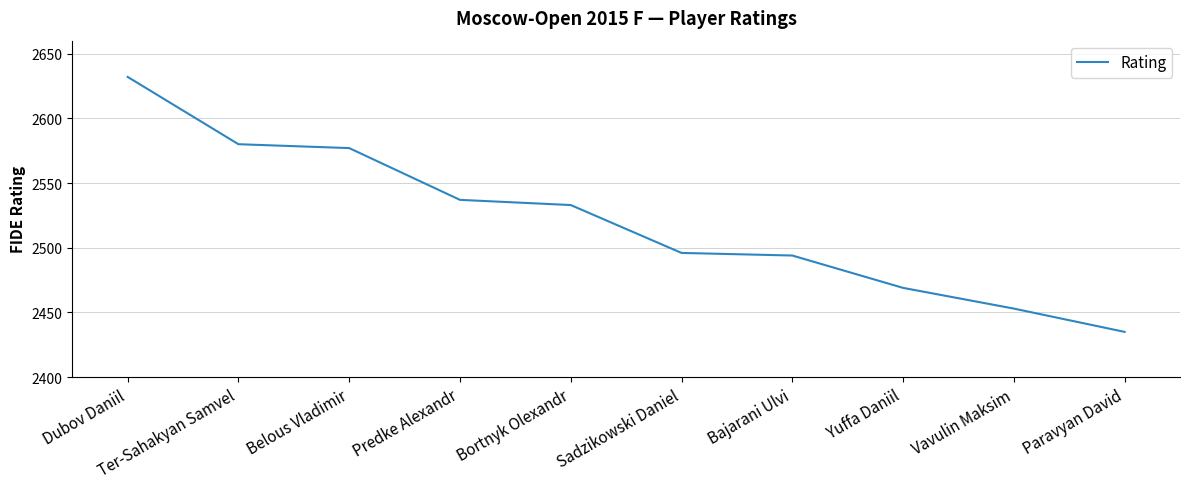

Reading left to right, transcribe all the data shown in this chart.

Dubov Daniil=2632	Ter-Sahakyan Samvel=2580	Belous Vladimir=2577	Predke Alexandr=2537	Bortnyk Olexandr=2533	Sadzikowski Daniel=2496	Bajarani Ulvi=2494	Yuffa Daniil=2469	Vavulin Maksim=2453	Paravyan David=2435